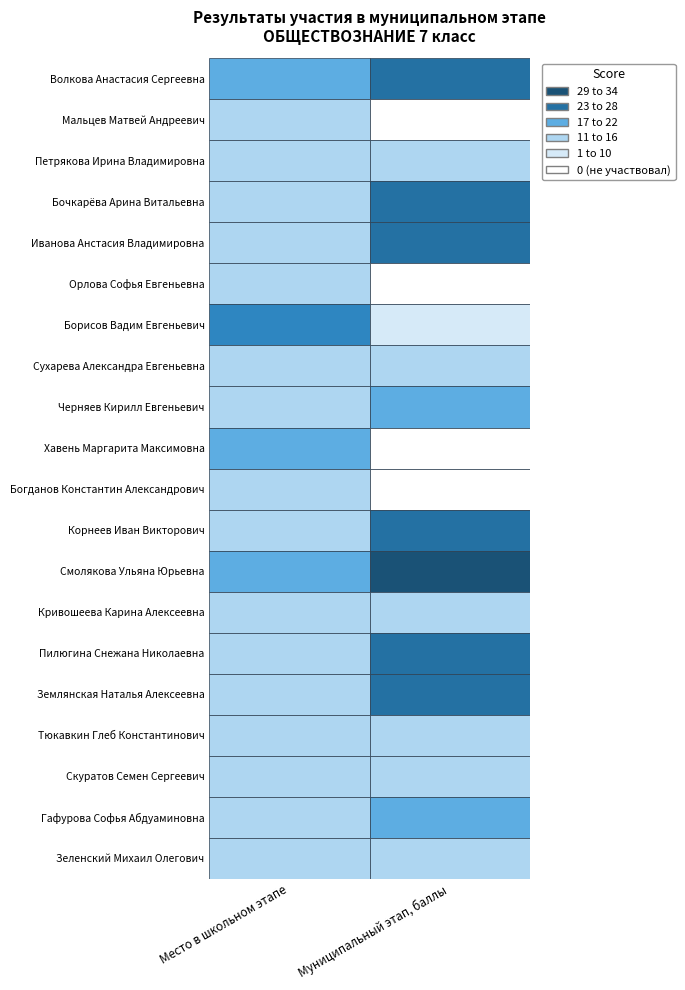

Reading left to right, list all the values displayed in this chart.

Волкова Анастасия Сергеевна: 2	25
Мальцев Матвей Андреевич: 1	0
Петрякова Ирина Владимировна: 1	16
Бочкарёва Арина Витальевна: 1	26
Иванова Анстасия Владимировна: 1	23
Орлова Софья Евгеньевна: 1	0
Борисов Вадим Евгеньевич: 3	8
Сухарева Александра Евгеньевна: 1	15
Черняев Кирилл Евгеньевич: 1	22
Хавень Маргарита Максимовна: 2	0
Богданов Константин Александрович: 1	0
Корнеев Иван Викторович: 1	25
Смолякова Ульяна Юрьевна: 2	34
Кривошеева Карина Алексеевна: 1	11
Пилюгина Снежана Николаевна: 1	23
Землянская Наталья Алексеевна: 1	23
Тюкавкин Глеб Константинович: 1	15
Скуратов Семен Сергеевич: 1	11
Гафурова Софья Абдуаминовна: 1	18
Зеленский Михаил Олегович: 1	16